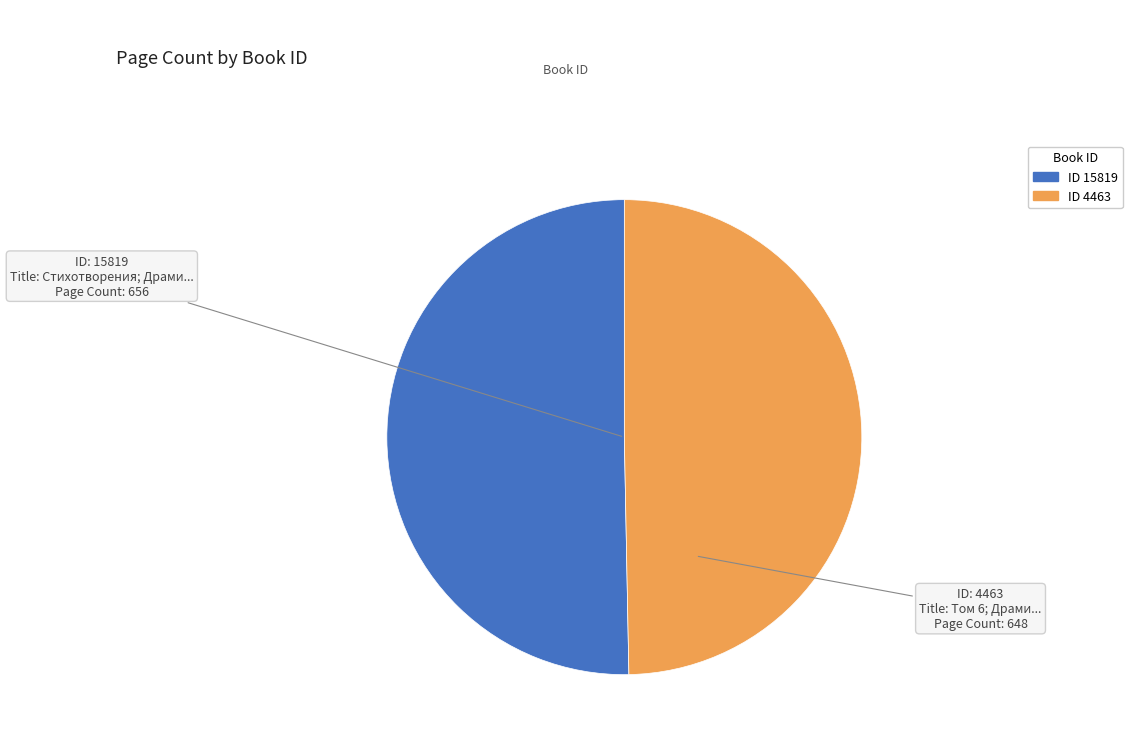

Does any single category account for the majority?

Yes